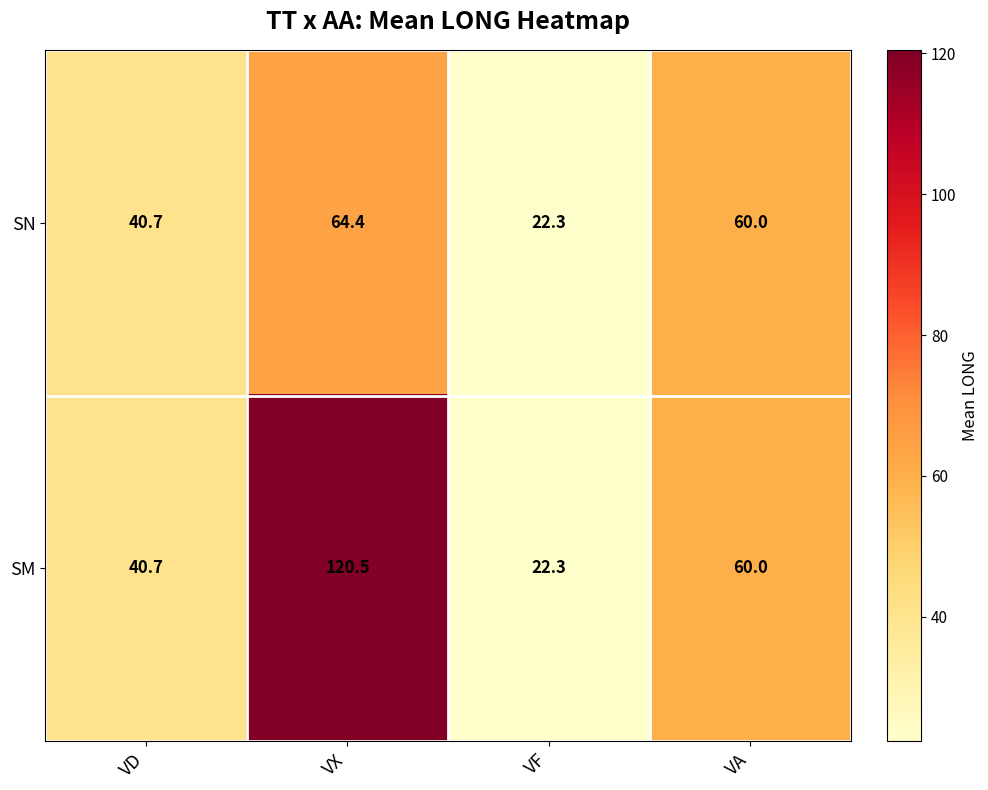

How many data points does each series have?

4